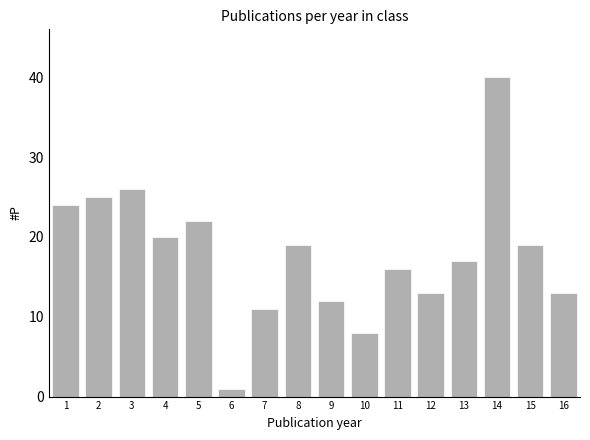

Is it true that the value at 11 is 16?

True